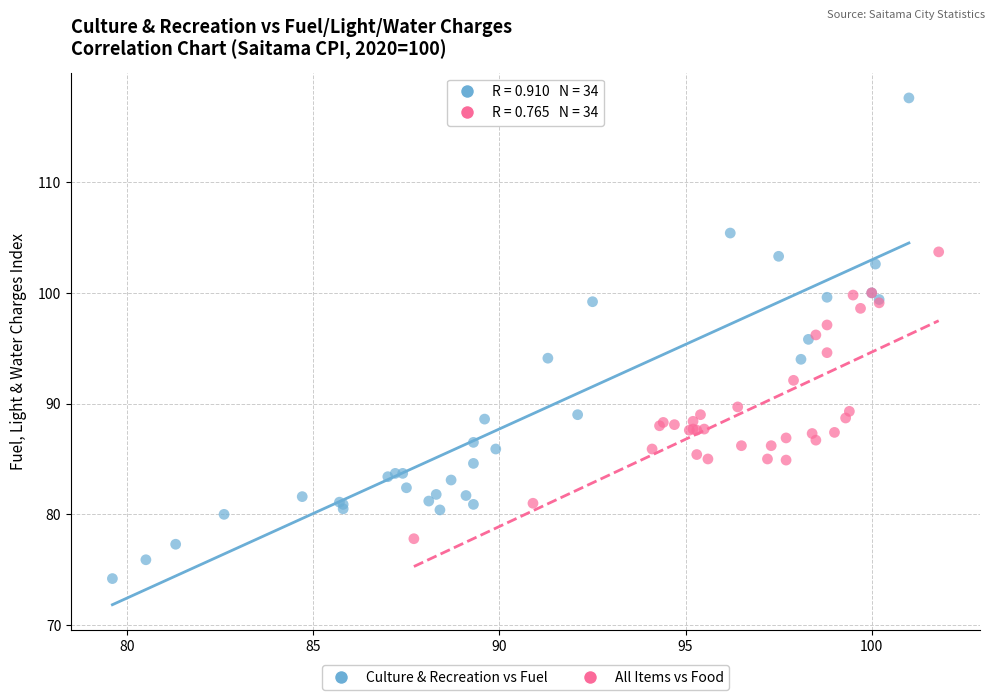

Which series contains the lowest Y value?

Culture & Recreation vs Fuel